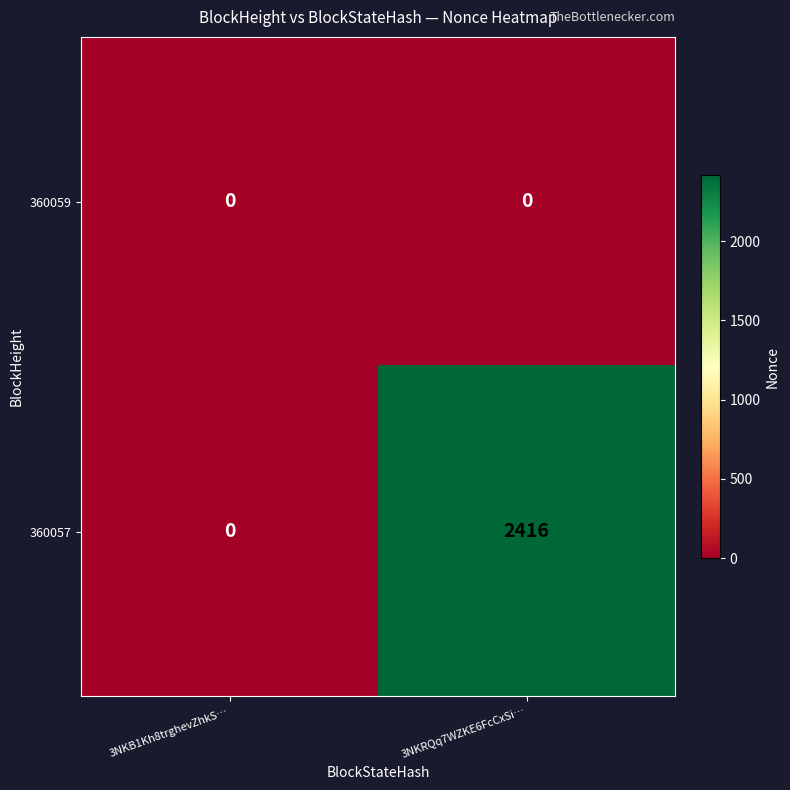

At which label does 360057 reach its minimum?

3NKB1Kh8trghevZhkS…